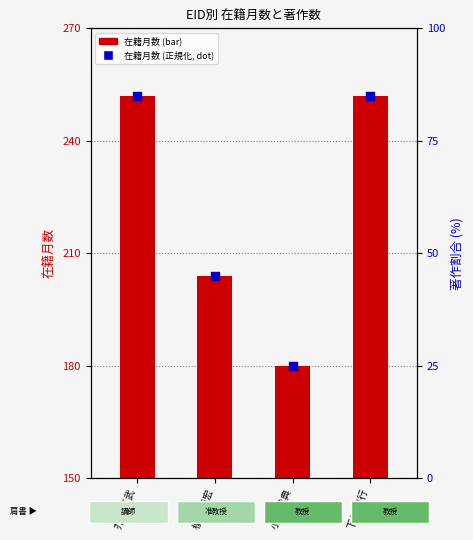

Is the value of 割合 (正規化) at 芥川 正武 greater than the value of 在籍月数 at 榎本 崇宏?

No